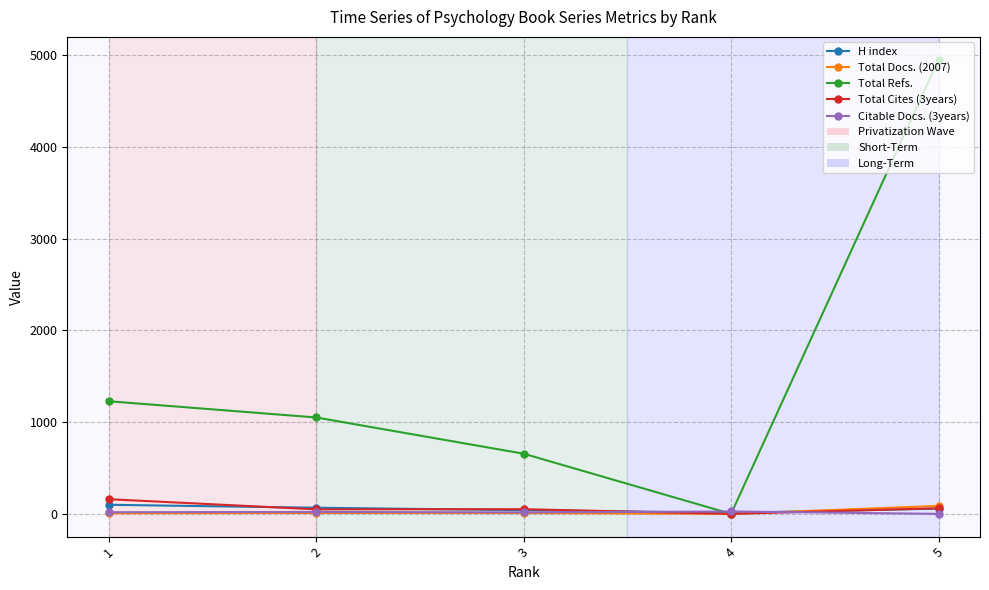

Which series has the widest spread of values?

Total Refs.